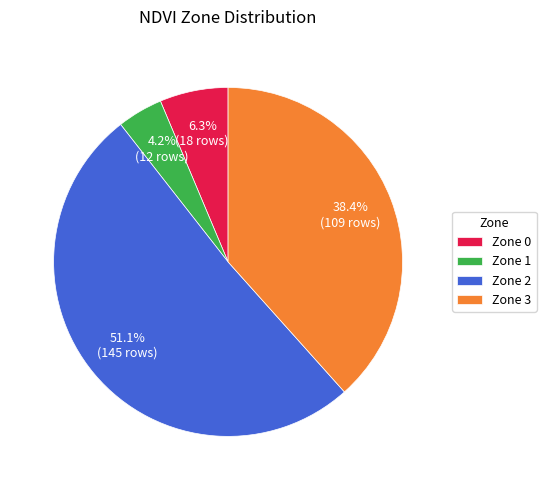

Is Zone 0 the majority of the pie?

No